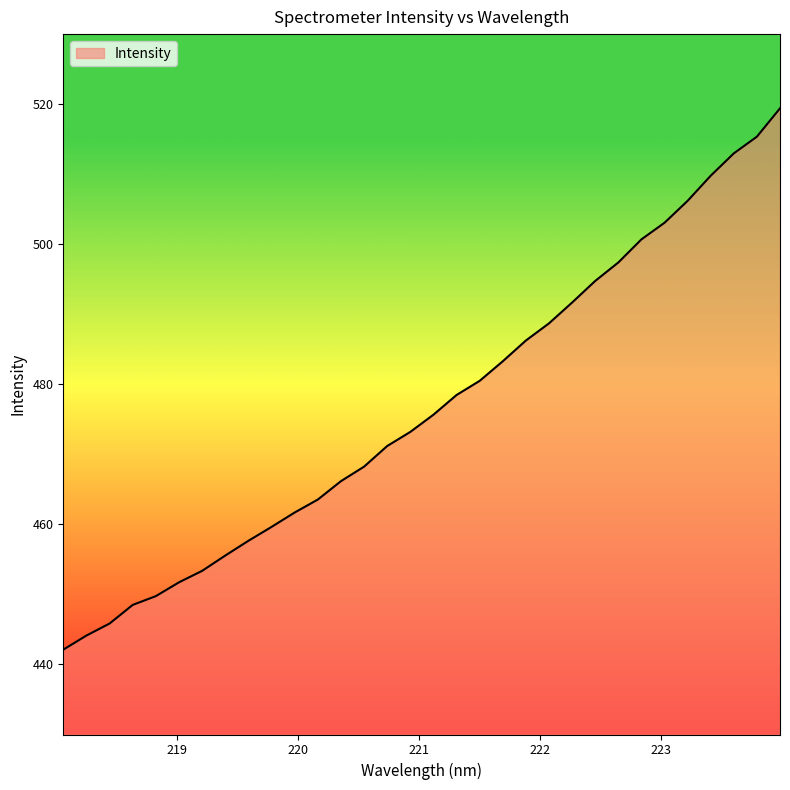

What is the sum of all values?

15256.5